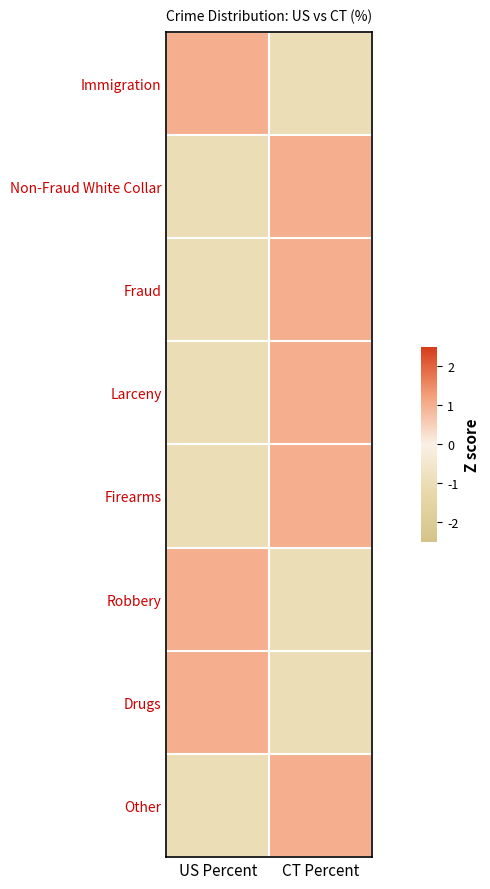

Between CT Percent and US Percent, which is larger?

US Percent